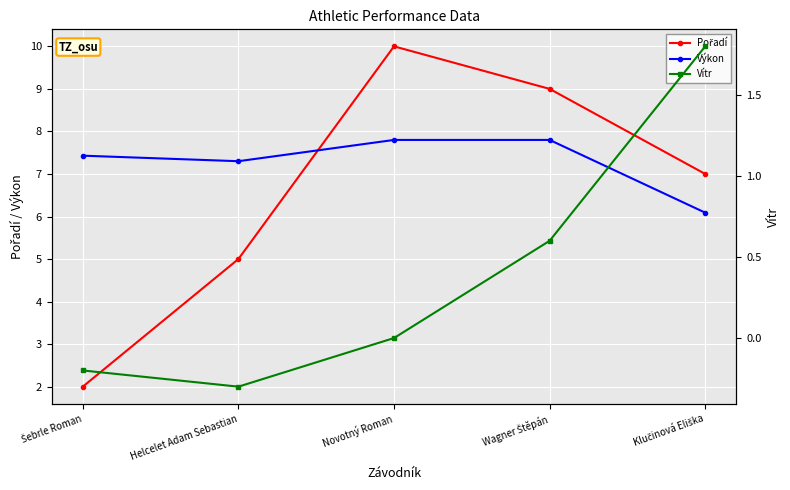

At which label does Vítr first exceed 0?

Wagner Štěpán